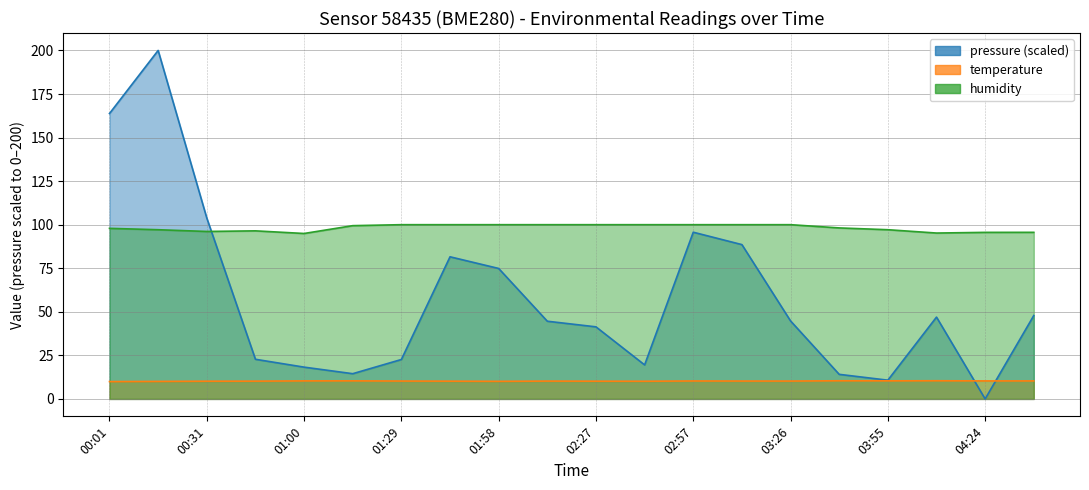

Which category has the lowest value in the pressure series?

04:24